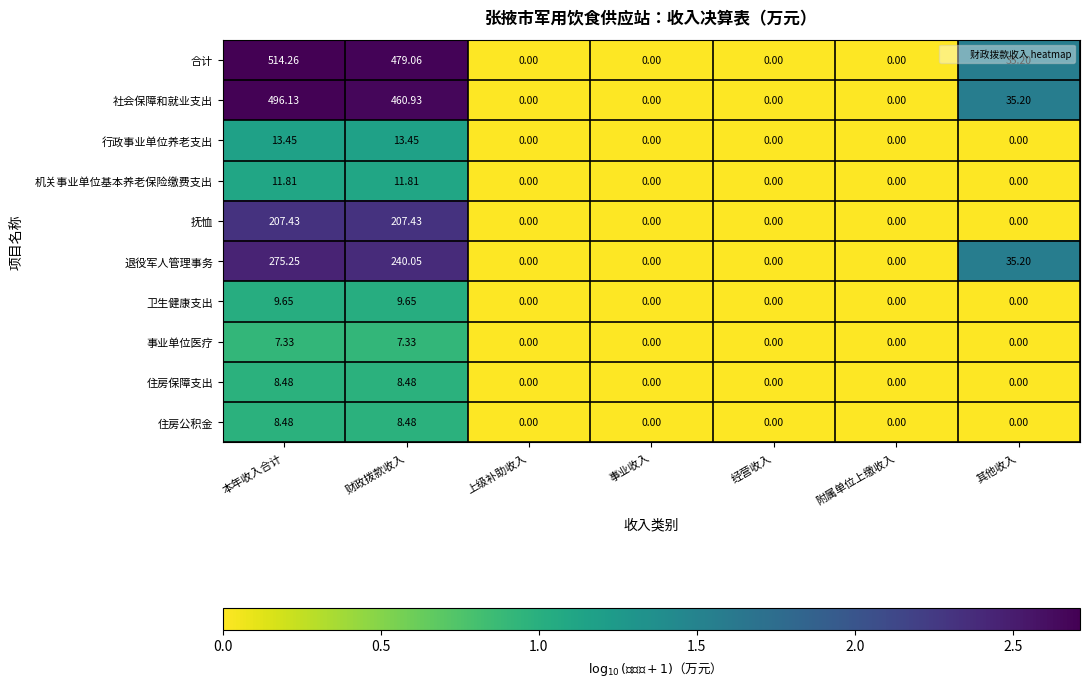

Which series has the largest total across all categories?

合计